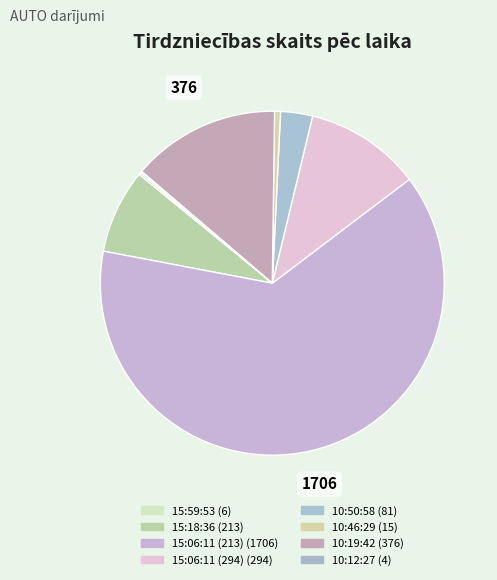

What percentage is the 10:46:29 slice, to the nearest percent?

1%